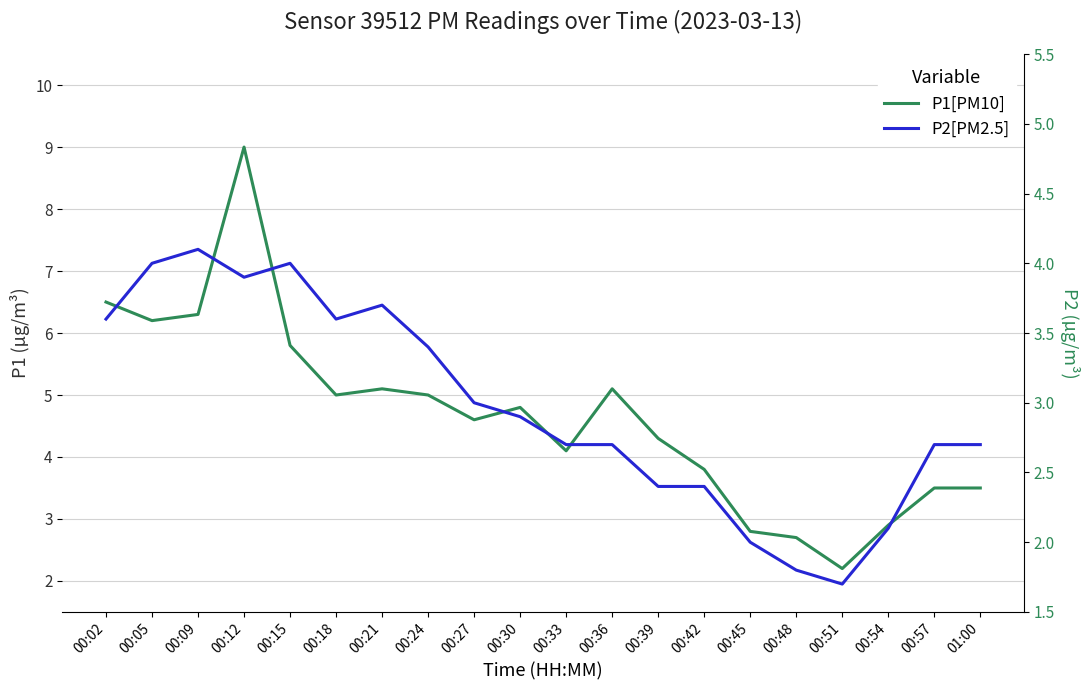

What is the label of the 12th point from the left?

00:36